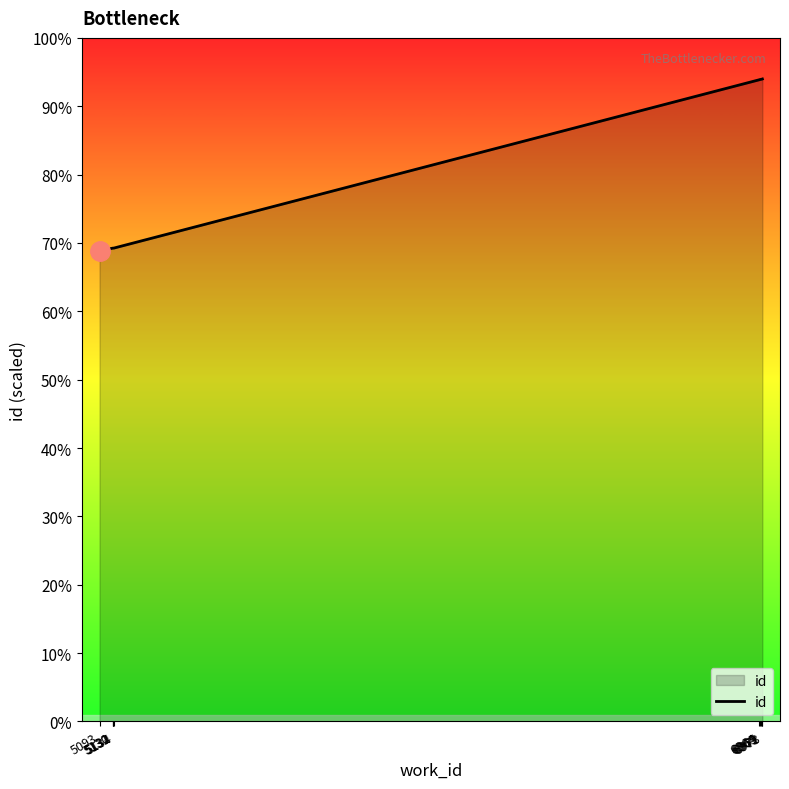

Does the chart have visible grid lines?

No